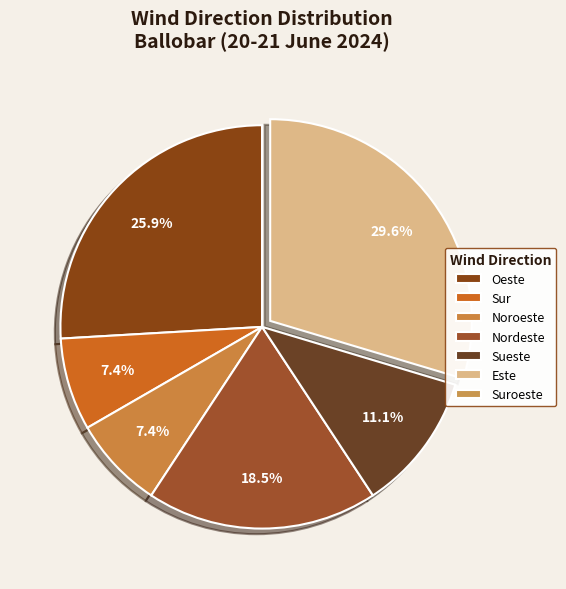

What percentage is the Sueste slice, to the nearest percent?

11%